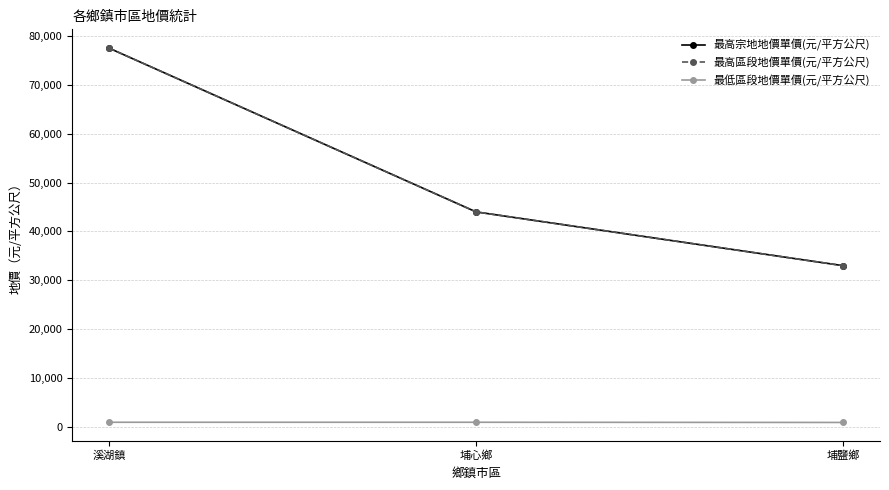

Rank the categories by 最高區段地價單價(元/平方公尺) value from lowest to highest.

埔鹽鄉, 埔心鄉, 溪湖鎮